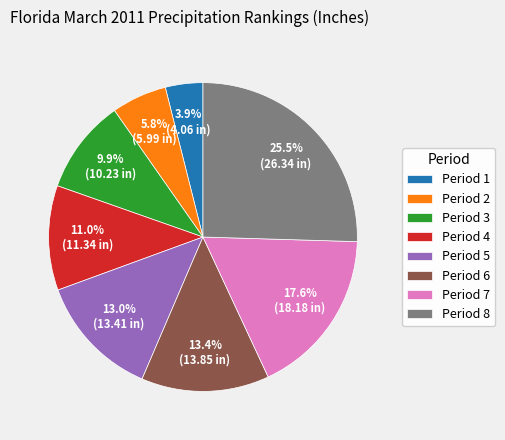

Combined, what portion of the pie is Period 2 and Period 6?

19.2%